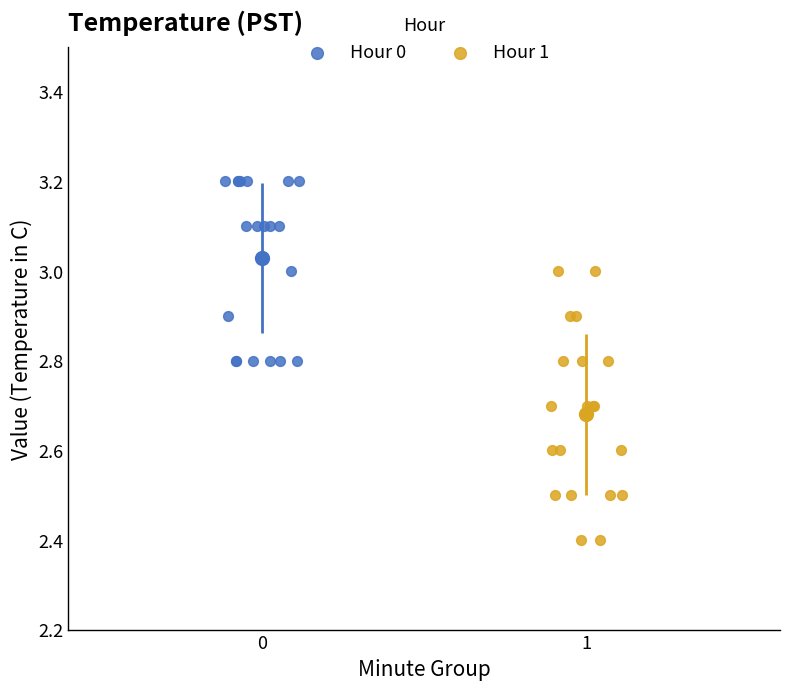

What are all the series names shown in the legend?

Hour 0, Hour 1